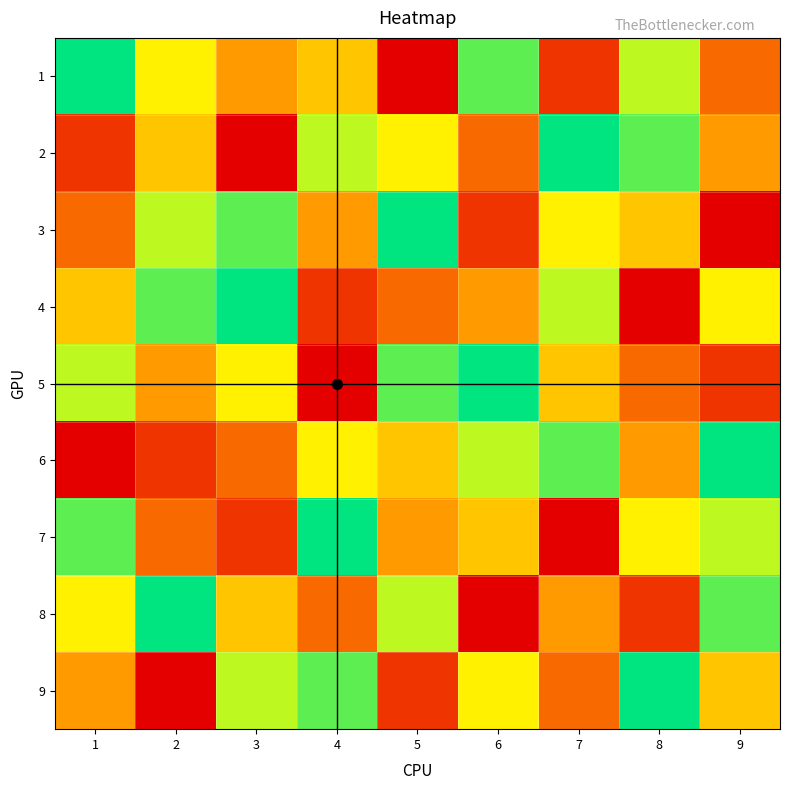

Reading left to right, extract all data points from this chart.

1: 1=9	2=6	3=4	4=5	5=1	6=8	7=2	8=7	9=3
2: 1=2	2=5	3=1	4=7	5=6	6=3	7=9	8=8	9=4
3: 1=3	2=7	3=8	4=4	5=9	6=2	7=6	8=5	9=1
4: 1=5	2=8	3=9	4=2	5=3	6=4	7=7	8=1	9=6
5: 1=7	2=4	3=6	4=1	5=8	6=9	7=5	8=3	9=2
6: 1=1	2=2	3=3	4=6	5=5	6=7	7=8	8=4	9=9
7: 1=8	2=3	3=2	4=9	5=4	6=5	7=1	8=6	9=7
8: 1=6	2=9	3=5	4=3	5=7	6=1	7=4	8=2	9=8
9: 1=4	2=1	3=7	4=8	5=2	6=6	7=3	8=9	9=5